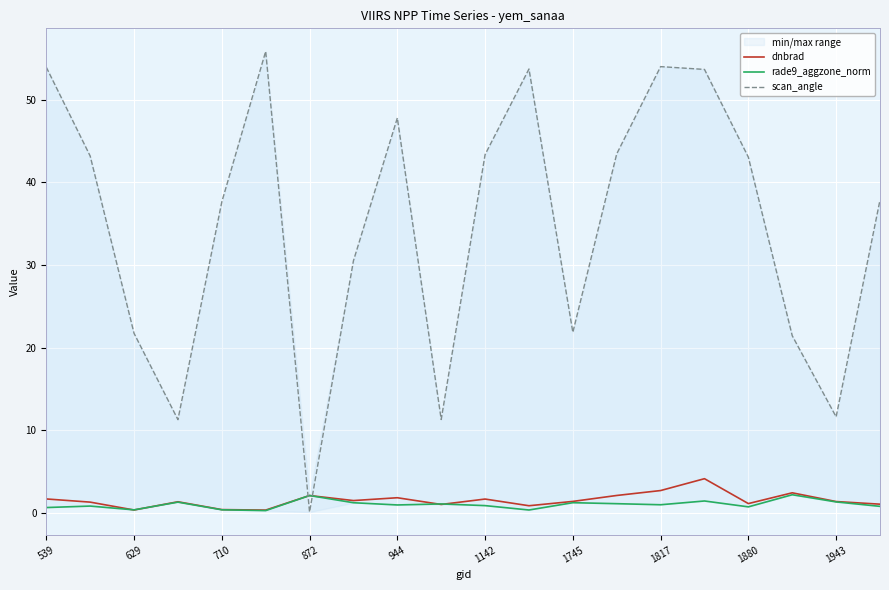

Is this an area chart (filled region under the line)?

No